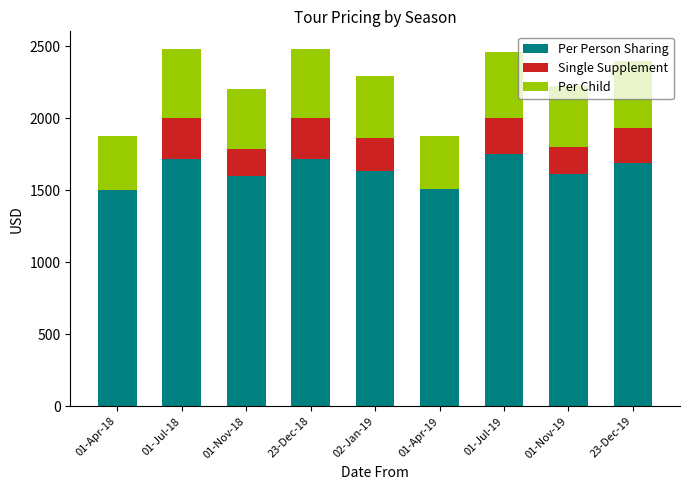

Are the bars horizontal?

No